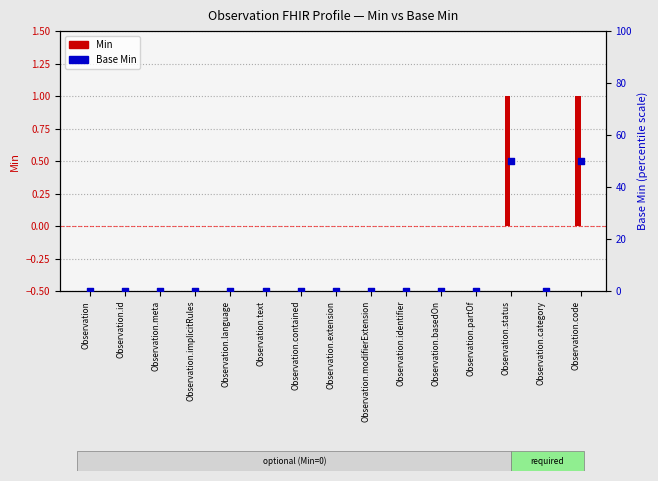

At how many categories does at least one series exceed 14?

2